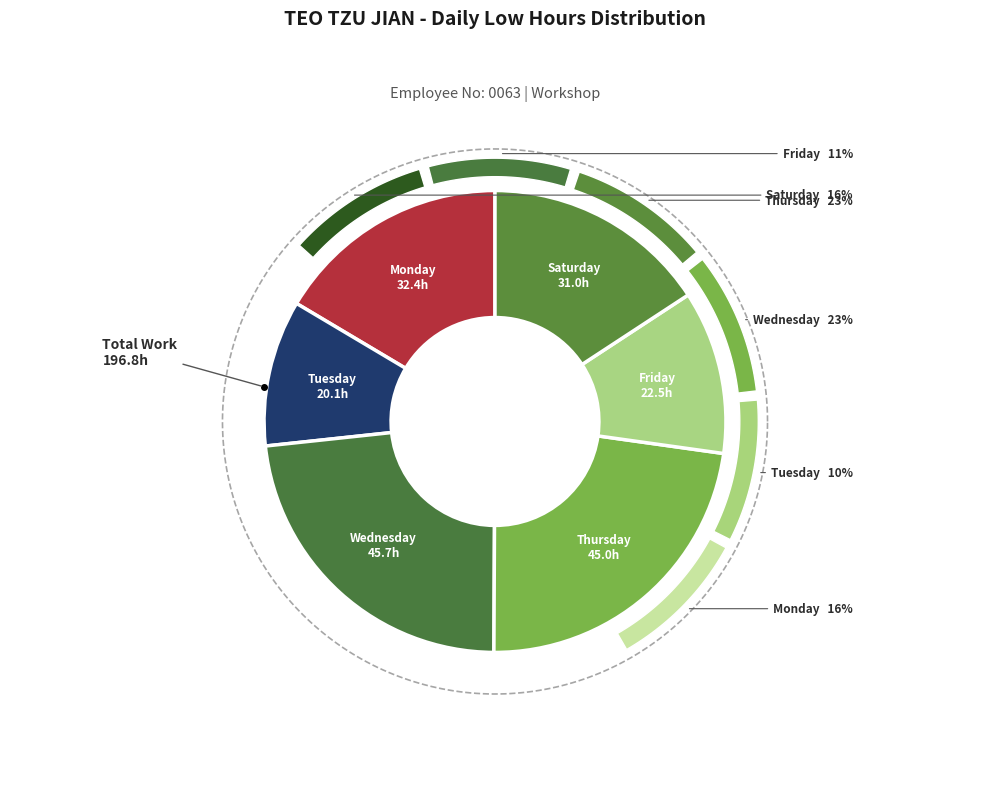

Is there a majority slice in this chart?

No